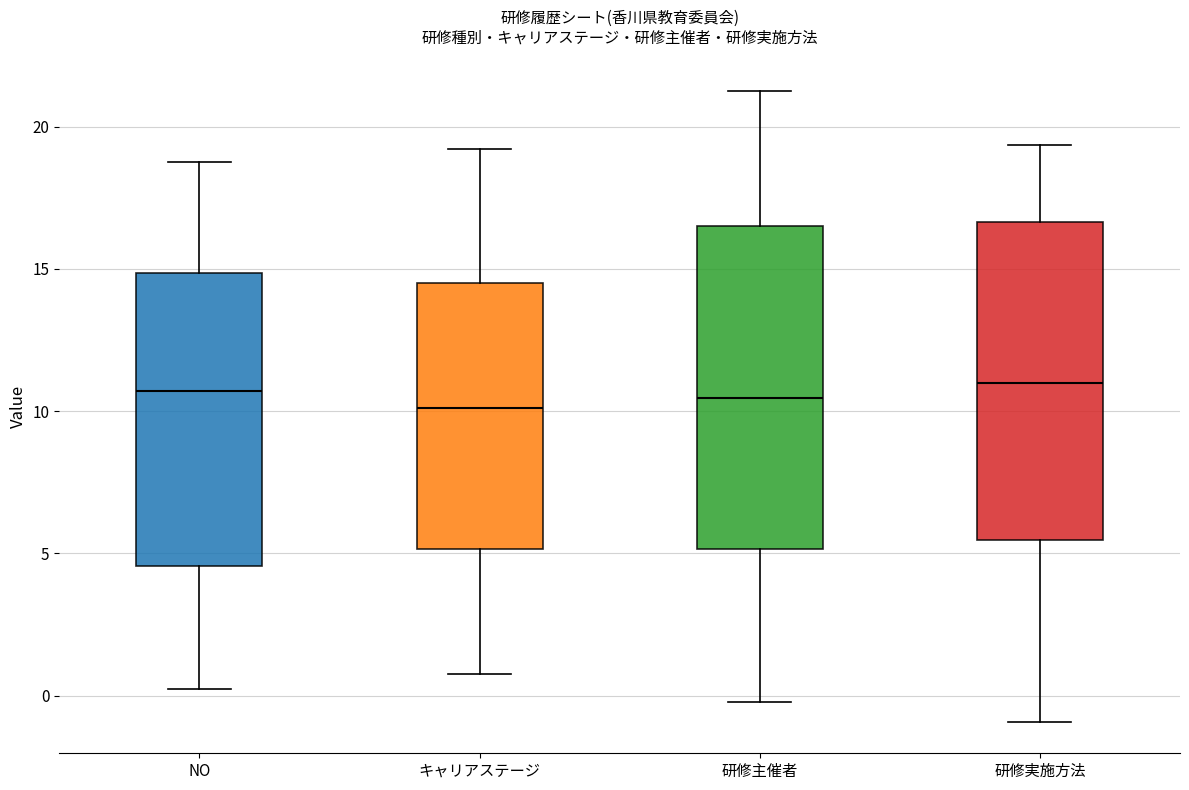

Reading left to right, read every box against the y-axis: the position of its median line, the range the box covers, and the ends of its whiskers. The values are not printed on the chart, so give them approximately, as read against the axis.

NO: median 10.5, box 4.5 to 15.0, whiskers 0.0 to 18.5
キャリアステージ: median 10.0, box 5.0 to 14.5, whiskers 1.0 to 19.0
研修主催者: median 10.5, box 5.0 to 16.5, whiskers 0.0 to 21.5
研修実施方法: median 11.0, box 5.5 to 16.5, whiskers -1.0 to 19.5